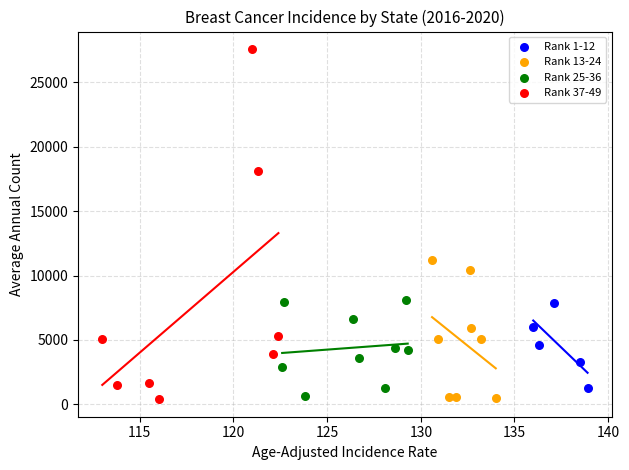

Which series has the widest spread of Y values?

Rank 37-49